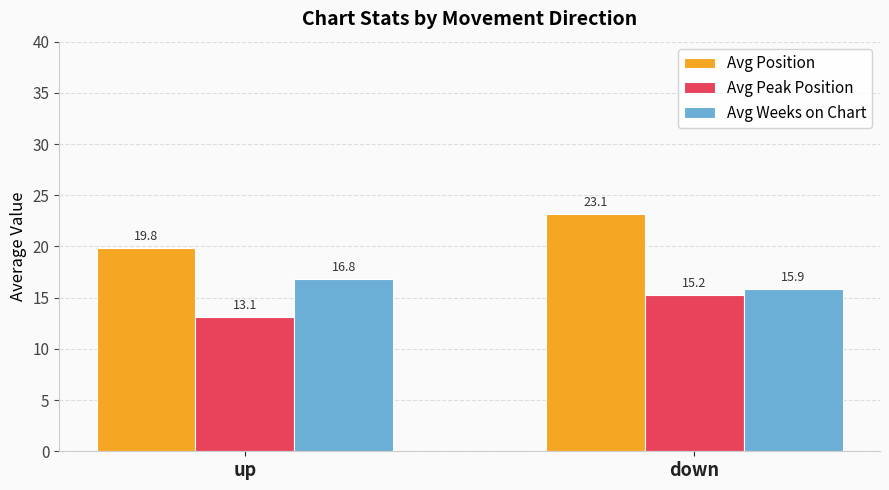

List the labels in order of Avg Weeks on Chart value, smallest first.

down, up